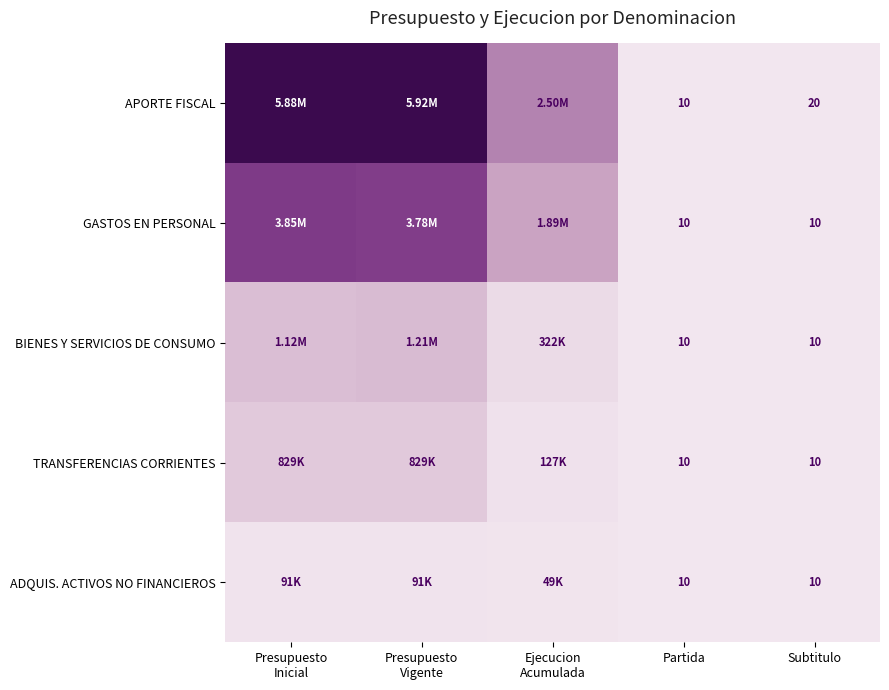

The APORTE FISCAL series shows 0.0 at Subtitulo. True or false?

False